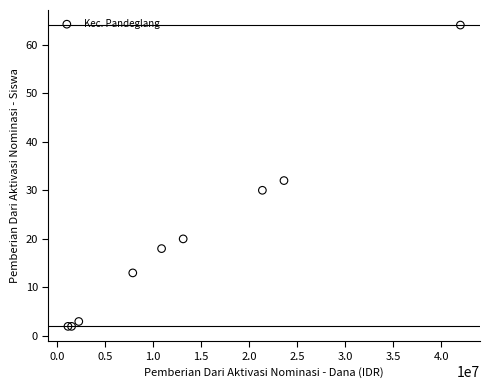

What Y value in the scatter plot is closest to 33?

32